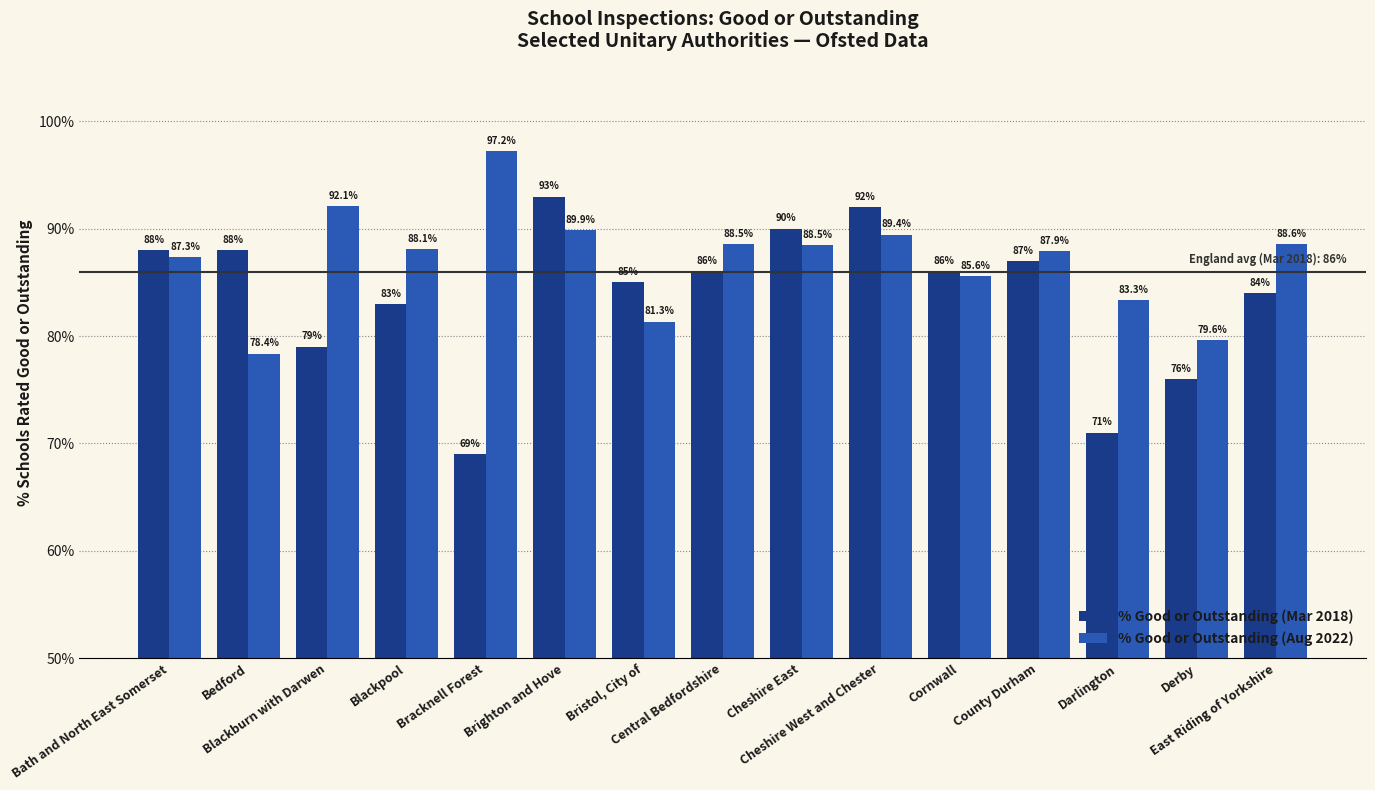

Is it true that % Good or Outstanding (Aug 2022) equals 55.6 at East Riding of Yorkshire?

False